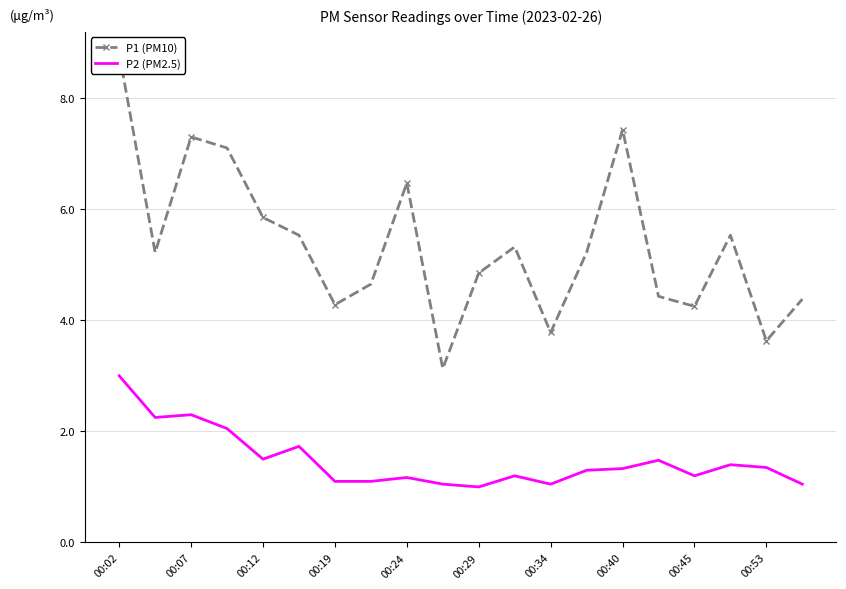

The value of P2 (PM2.5) at 00:07 is 2.3. True or false?

True